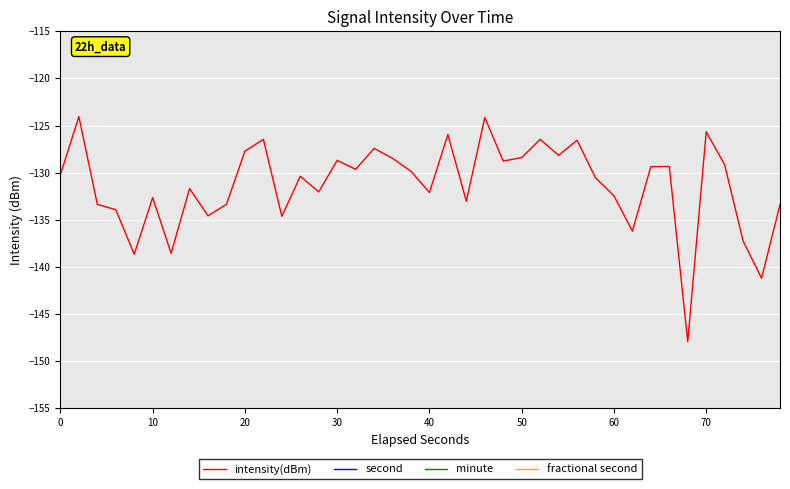

Is it true that intensity(dBm) equals -127.7 at 20?

True